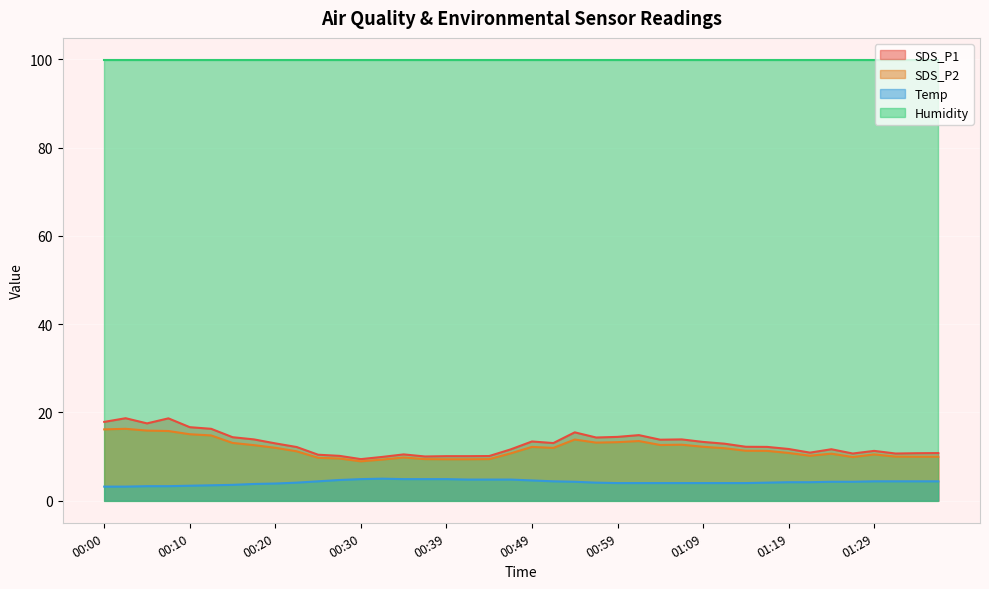

Rank the categories by SDS_P2 value from highest to lowest.

00:03, 00:00, 00:05, 00:08, 00:10, 00:13, 00:54, 01:01, 00:59, 00:57, 00:15, 01:06, 01:04, 00:17, 01:09, 00:49, 00:20, 00:52, 01:11, 01:14, 01:16, 00:22, 01:19, 00:47, 01:24, 01:29, 01:21, 01:31, 01:33, 01:36, 01:26, 00:35, 00:25, 00:27, 00:37, 00:44, 00:39, 00:42, 00:32, 00:30